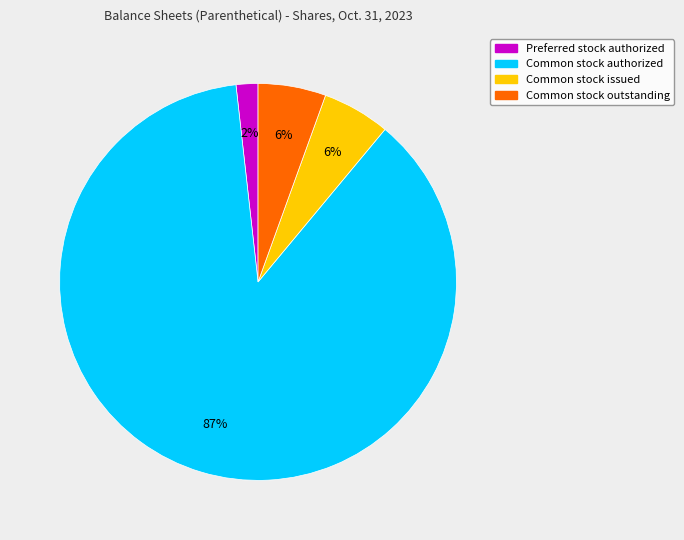

To the nearest percent, what is the average slice percentage?

25%